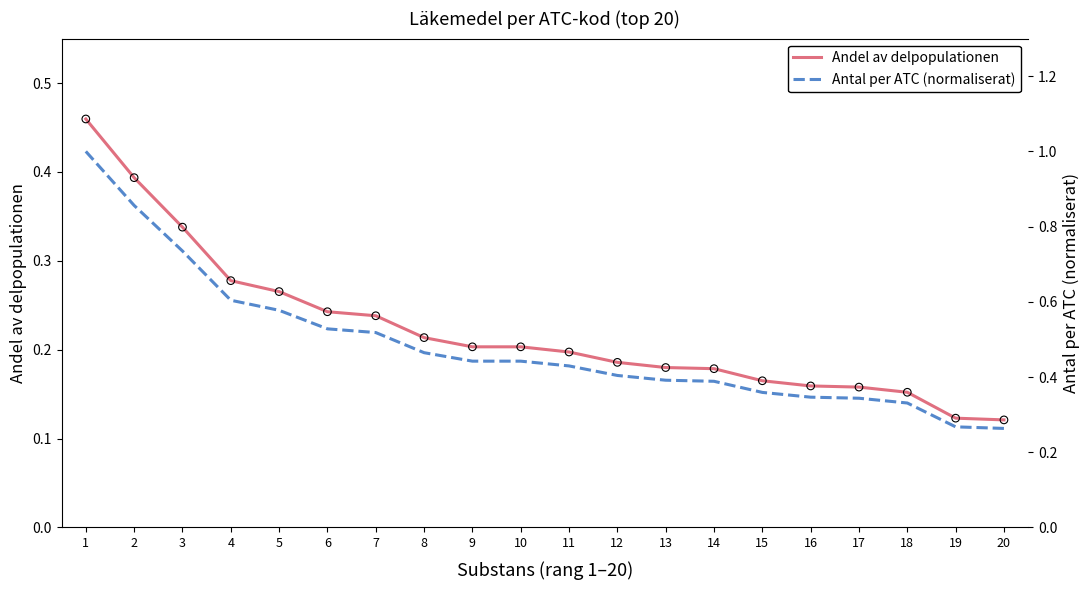

Which series reaches the minimum Y coordinate?

Andel av delpopulationen